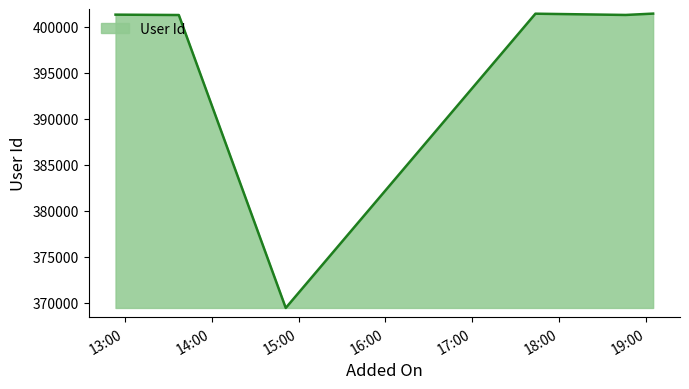

What is the difference between the second highest and minimum values?

31970